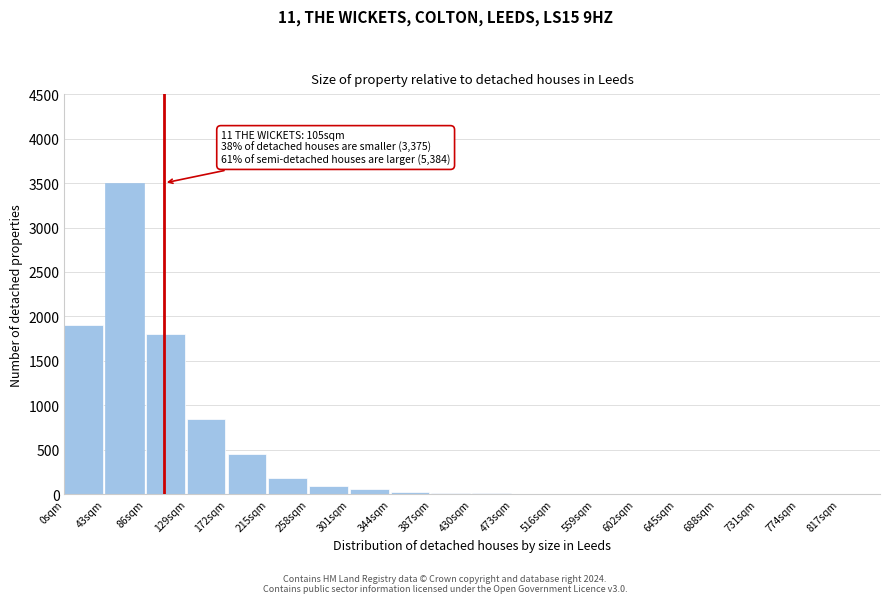

What is the maximum value shown in the chart?

3500